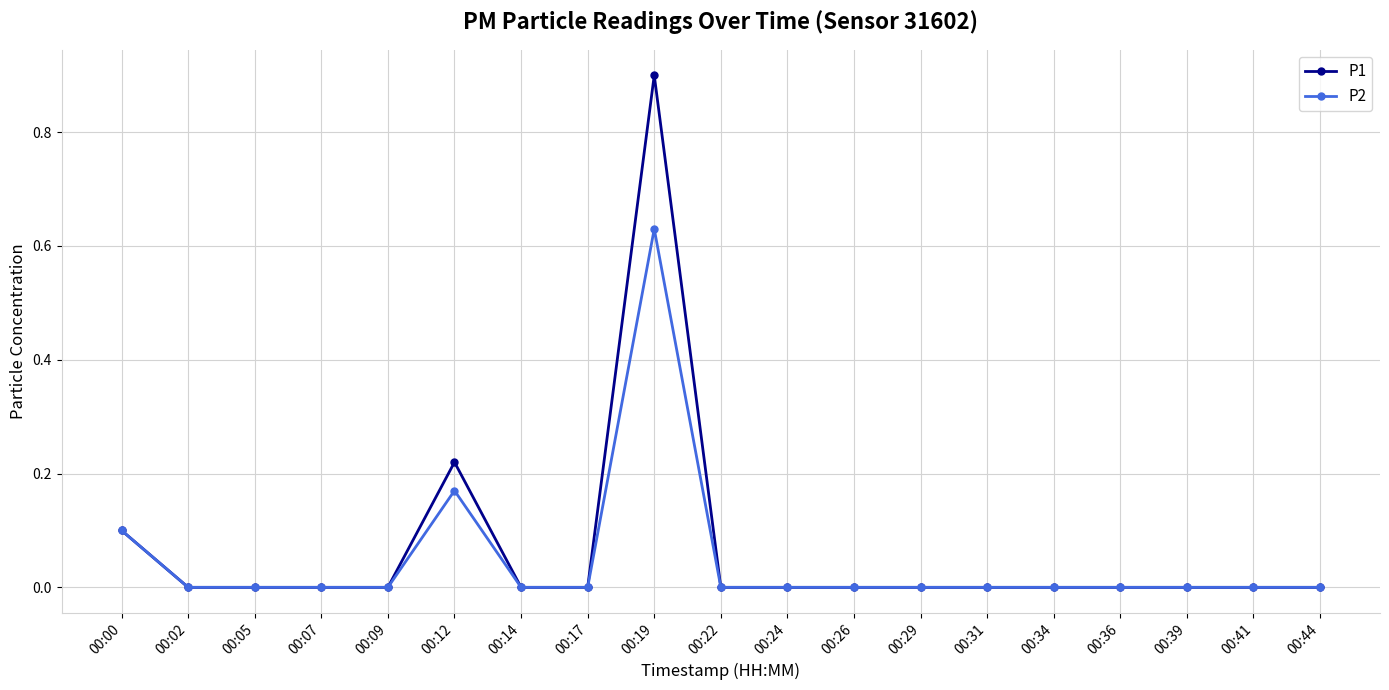

At which label does P1 reach its peak?

00:19